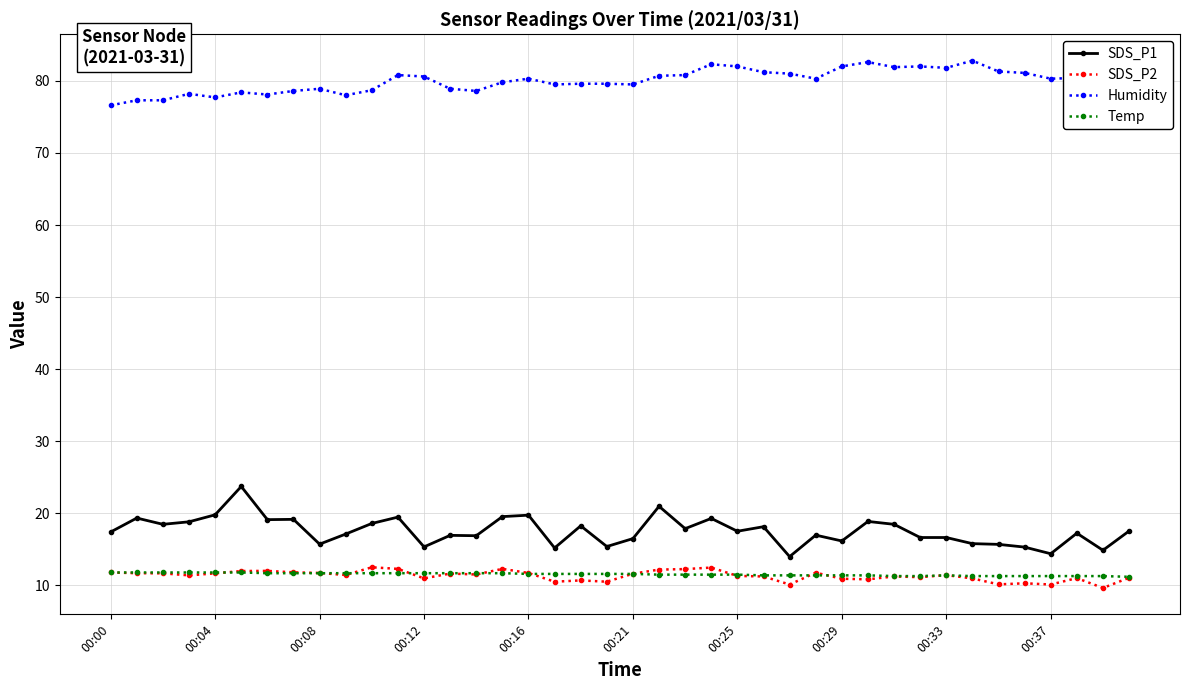

At how many categories does at least one series exceed 55?

40